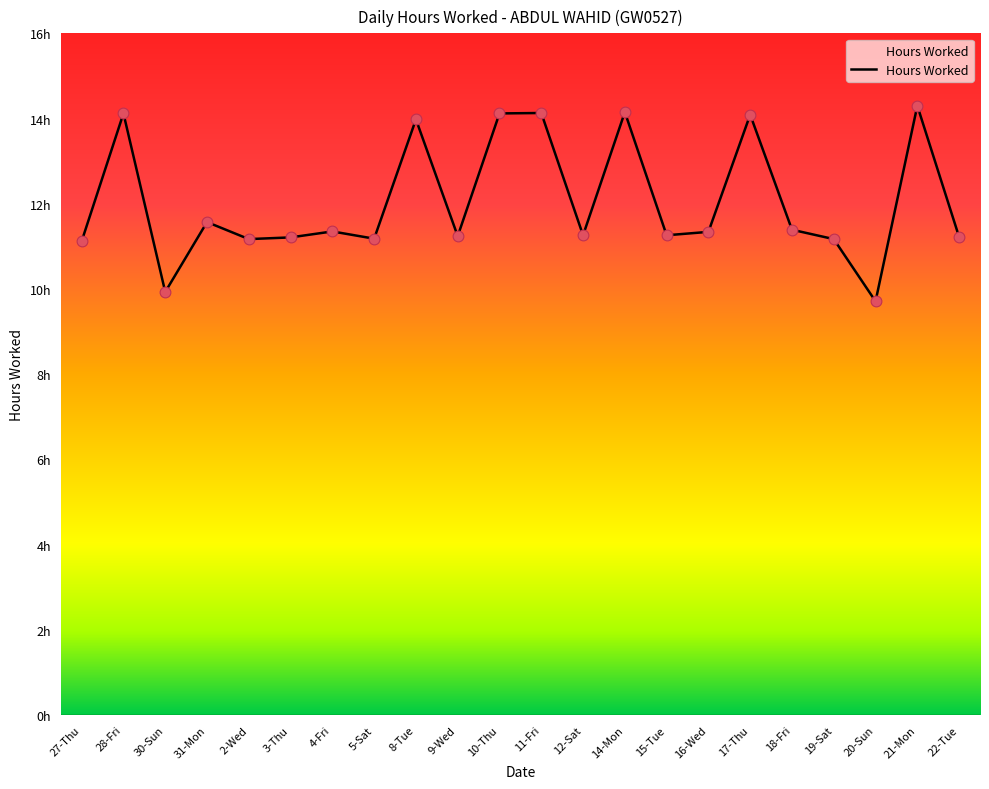

Approximately how many times larger is the value at 21-Mon compared to 15-Tue?

1.3